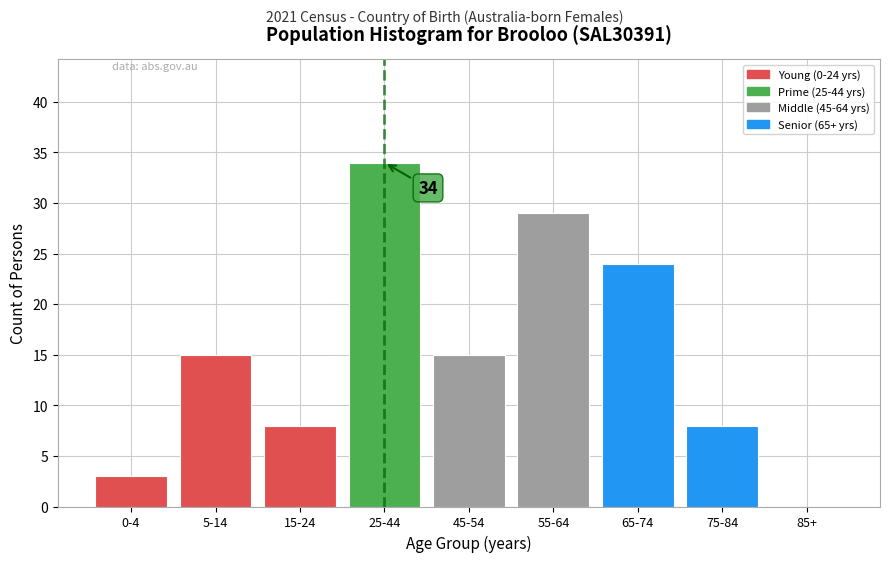

Reading left to right, transcribe all the data shown in this chart.

0-4=3	5-14=15	15-24=8	25-44=34	45-54=15	55-64=29	65-74=24	75-84=8	85+=0